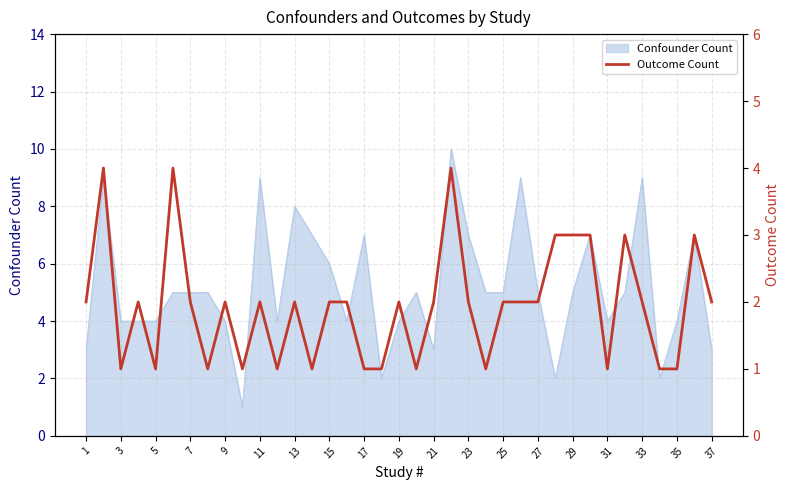

Which label corresponds to the smallest value in the chart?

3